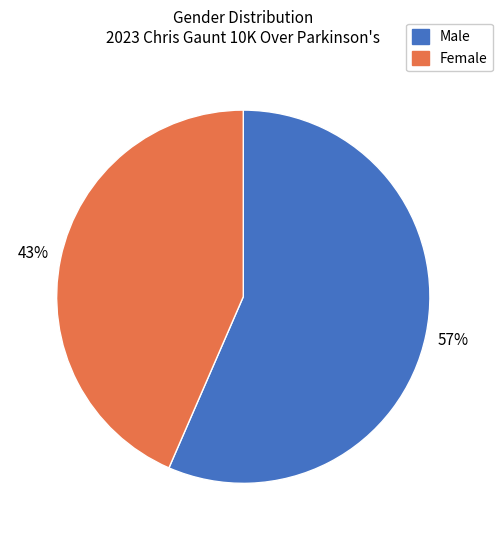

To the nearest percent, what is the average slice percentage?

50%